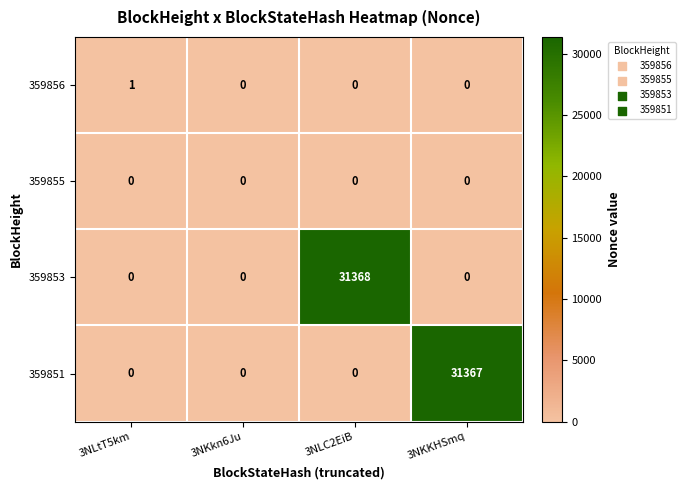

Which series has the widest spread of values?

359853